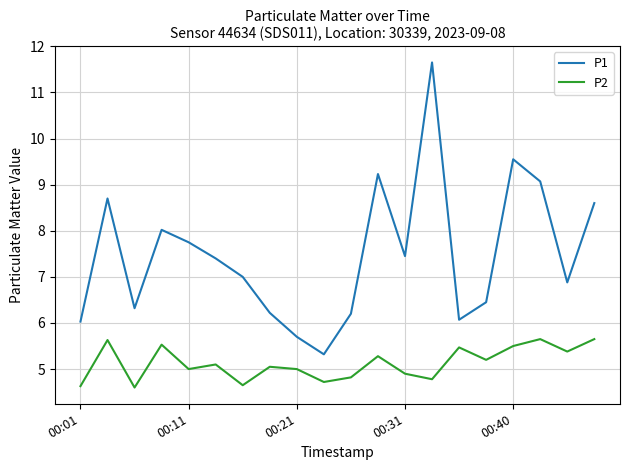

How many lines are shown in the chart?

2